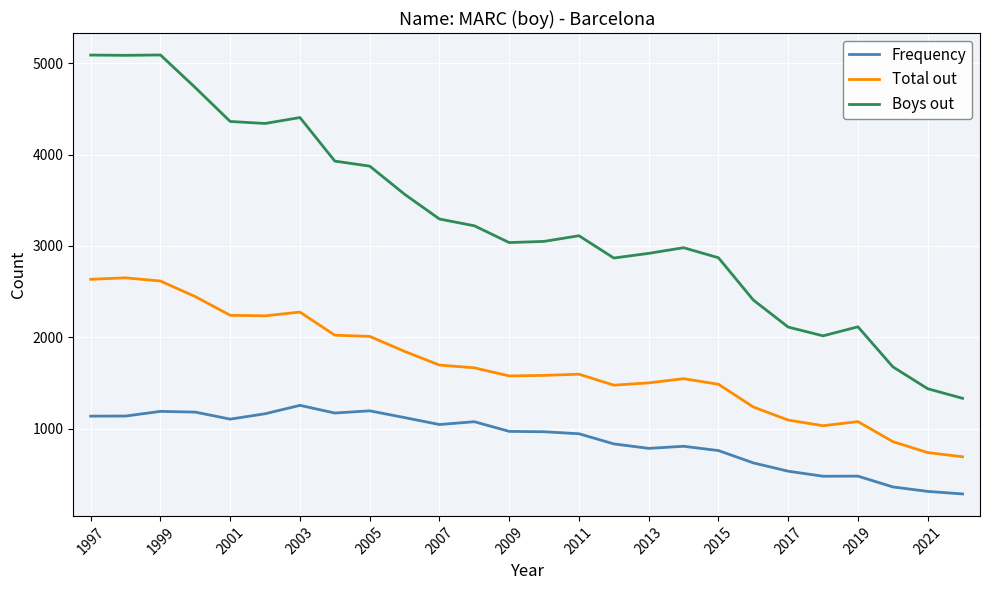

True or false: Total out and Boys out intersect in this chart.

False